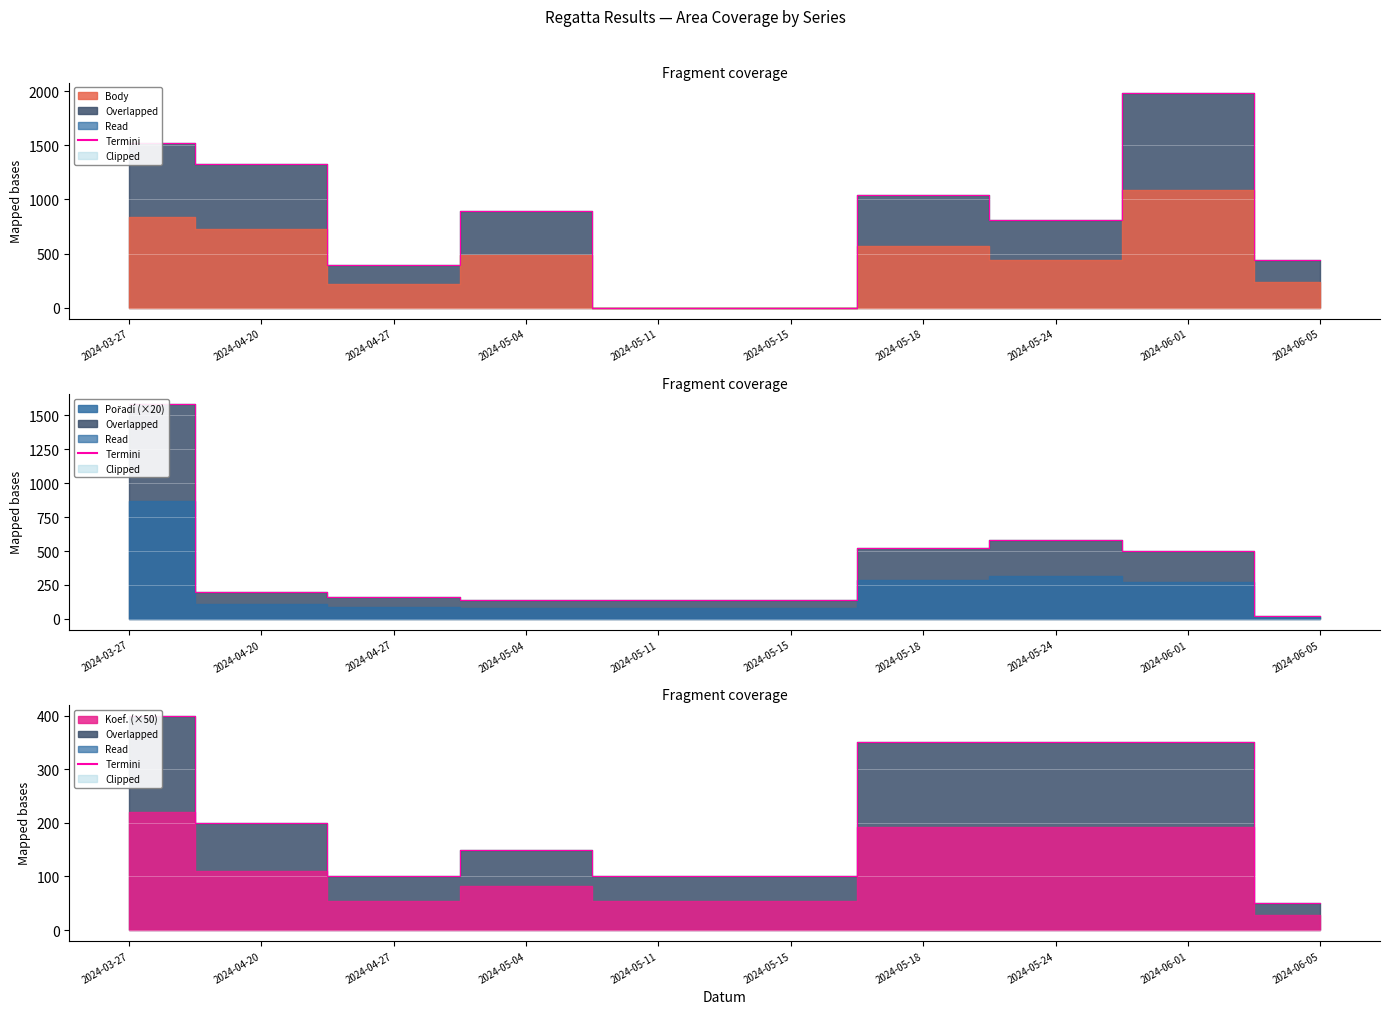

What is the sum of the values at 2024-05-18 and 2024-06-01?

700